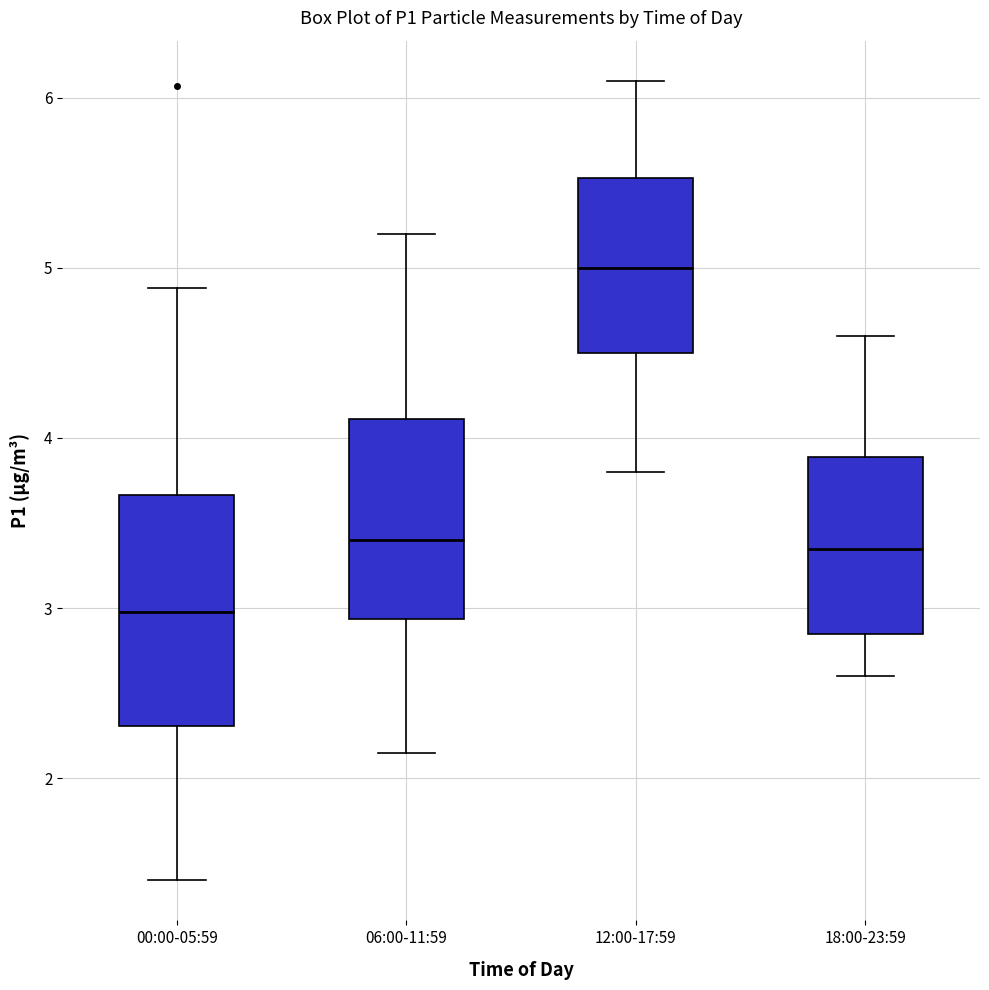

Reading left to right, read every box against the y-axis: the position of its median line, the range the box covers, and the ends of its whiskers. The values are not printed on the chart, so give them approximately, as read against the axis.

00:00-05:59: median 3.0, box 2.3 to 3.7, whiskers 1.4 to 4.9
06:00-11:59: median 3.4, box 2.9 to 4.1, whiskers 2.2 to 5.2
12:00-17:59: median 5.0, box 4.5 to 5.5, whiskers 3.8 to 6.1
18:00-23:59: median 3.4, box 2.9 to 3.9, whiskers 2.6 to 4.6